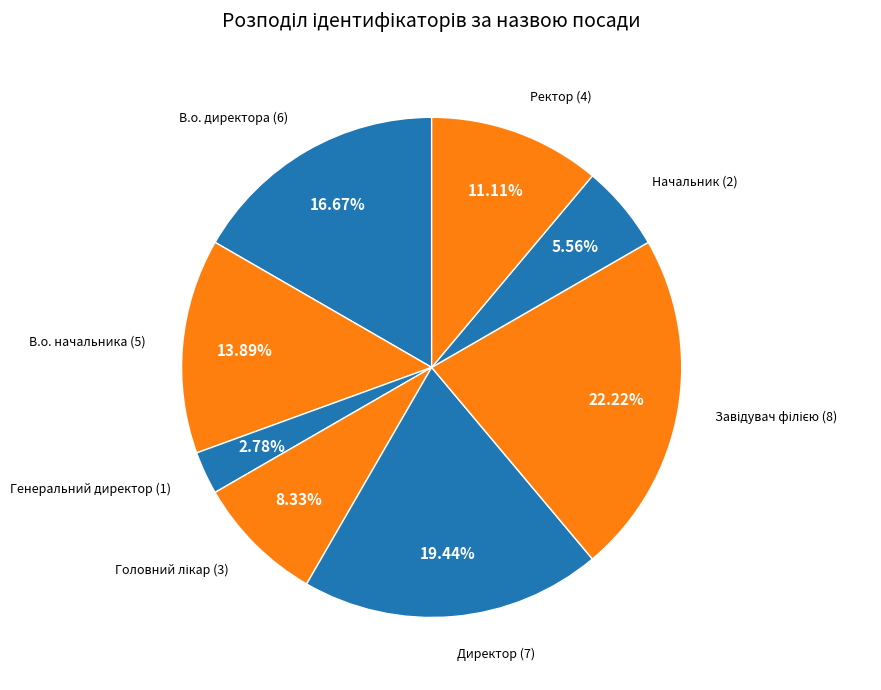

How many slices are in this pie chart?

8